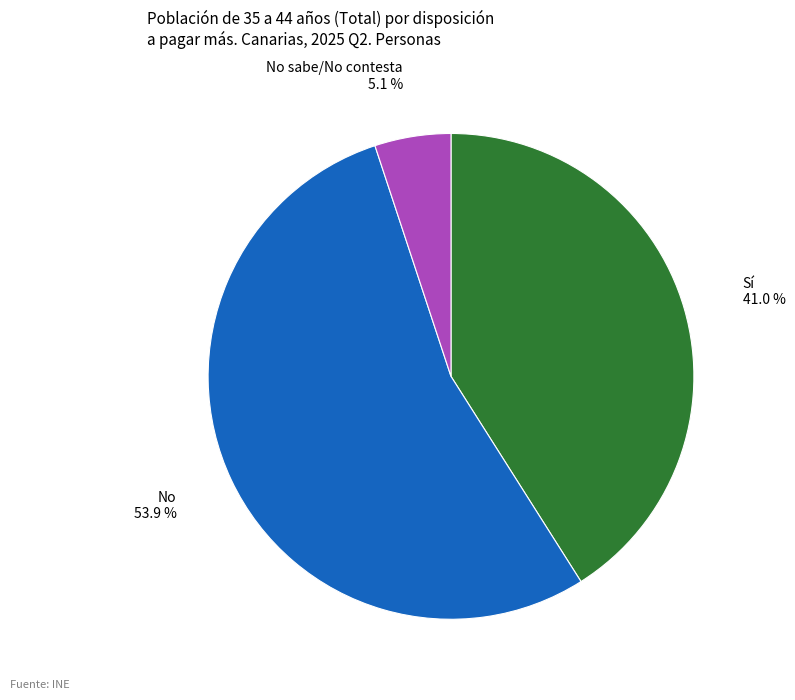

To the nearest percent, what is the average slice percentage?

33%